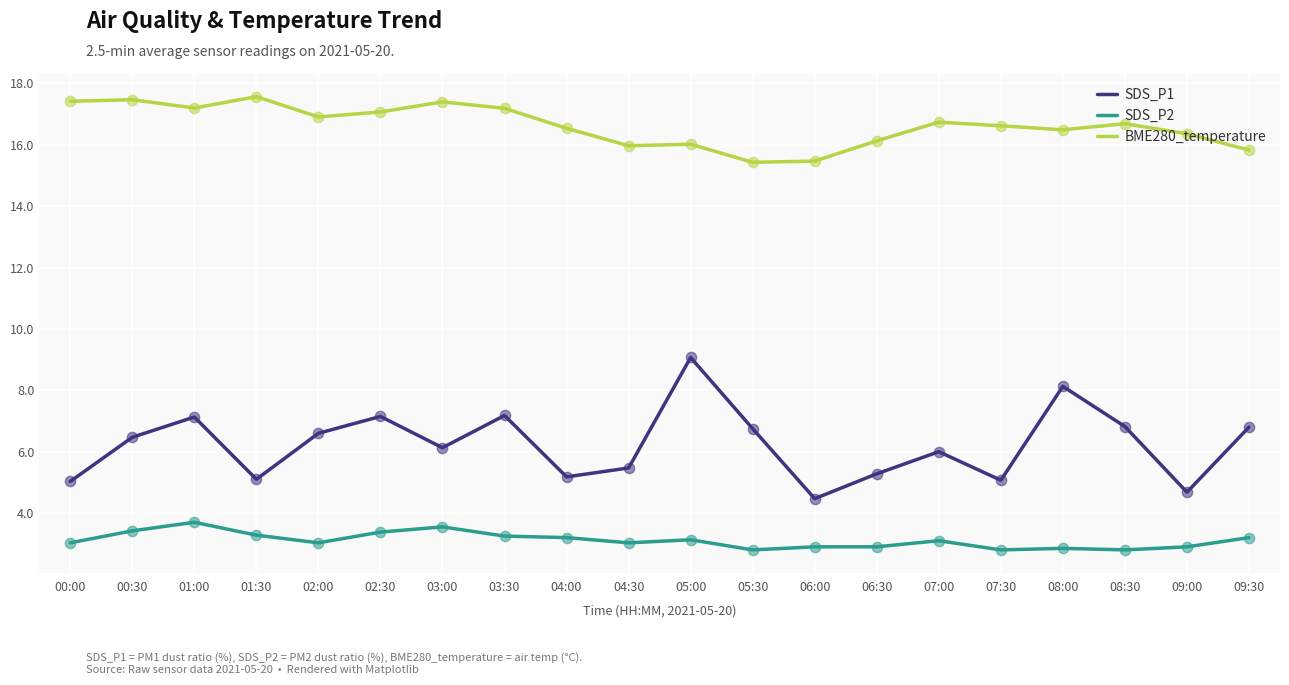

Which series has the largest total across all categories?

BME280_temperature